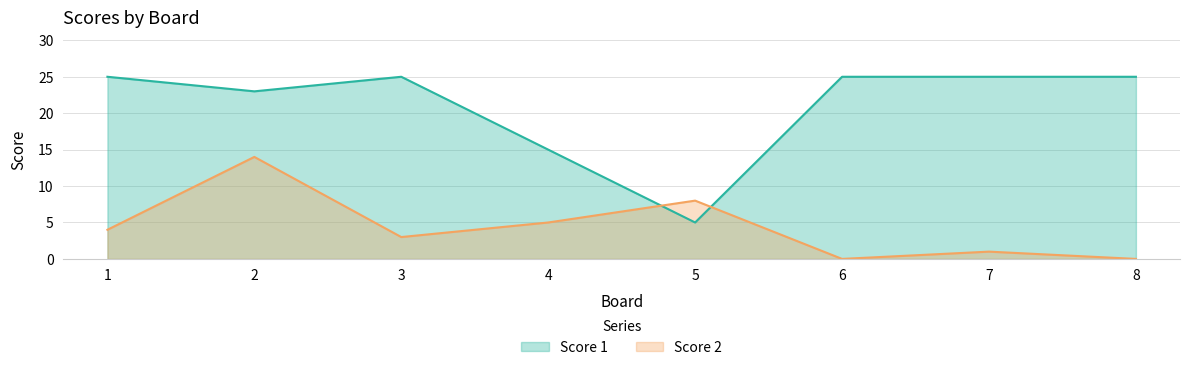

Where is the first local minimum for Score 1?

2